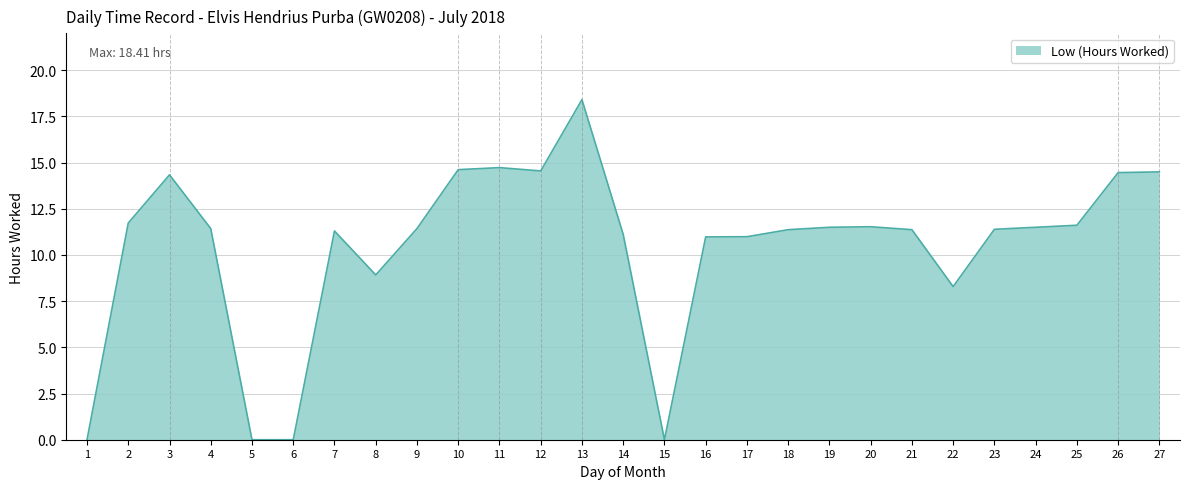

True or false: the data shows 11.4 at 9.

True